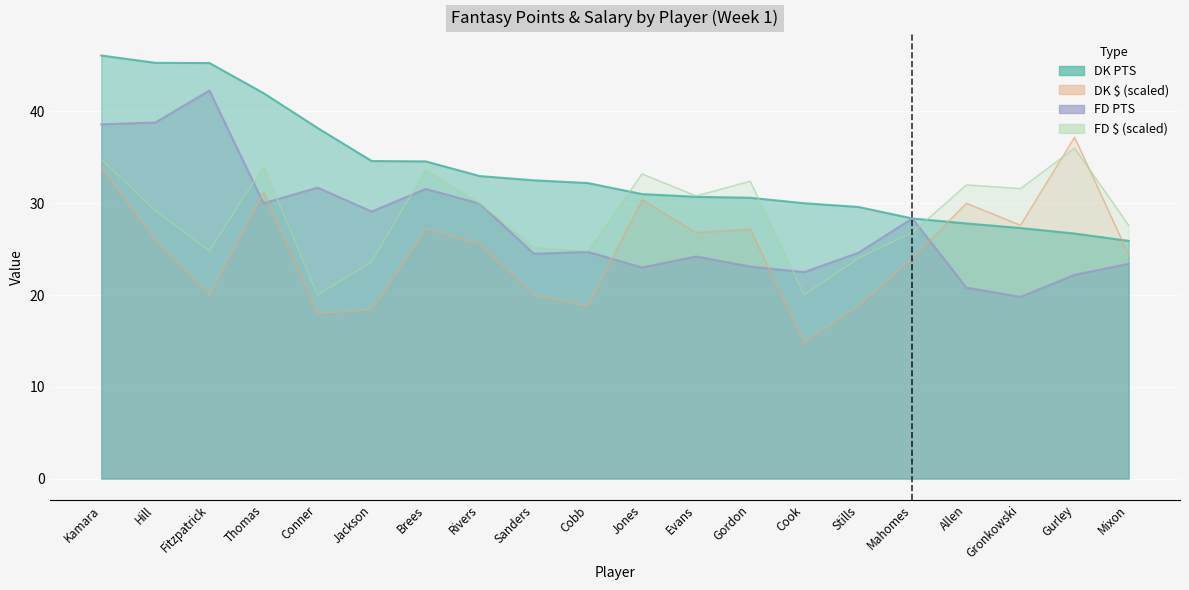

The value of FD $ at Allen is 32.0. True or false?

True